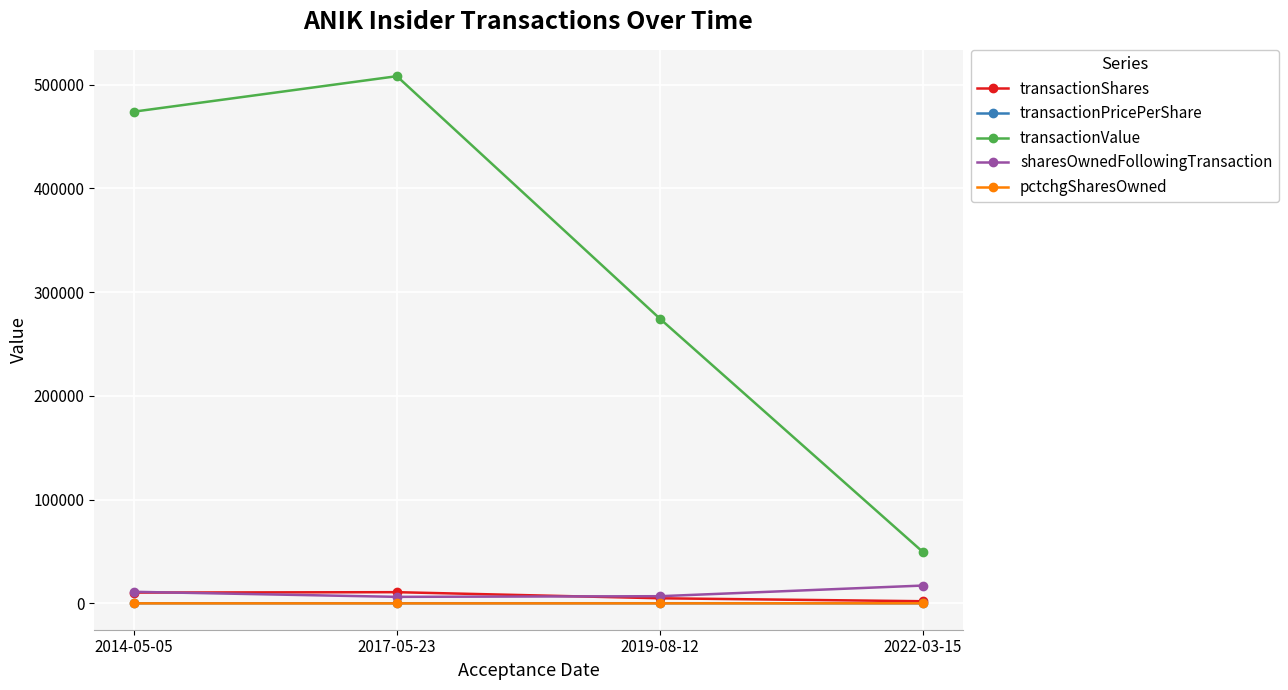

True or false: transactionValue and pctchgSharesOwned cross at least once.

False